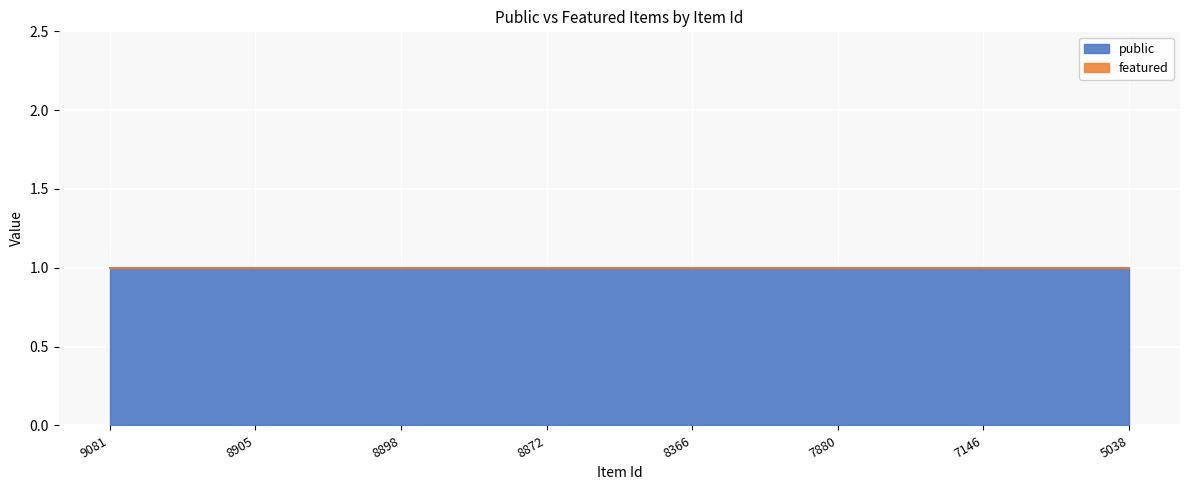

At which category is the sum across all series the highest?

9081